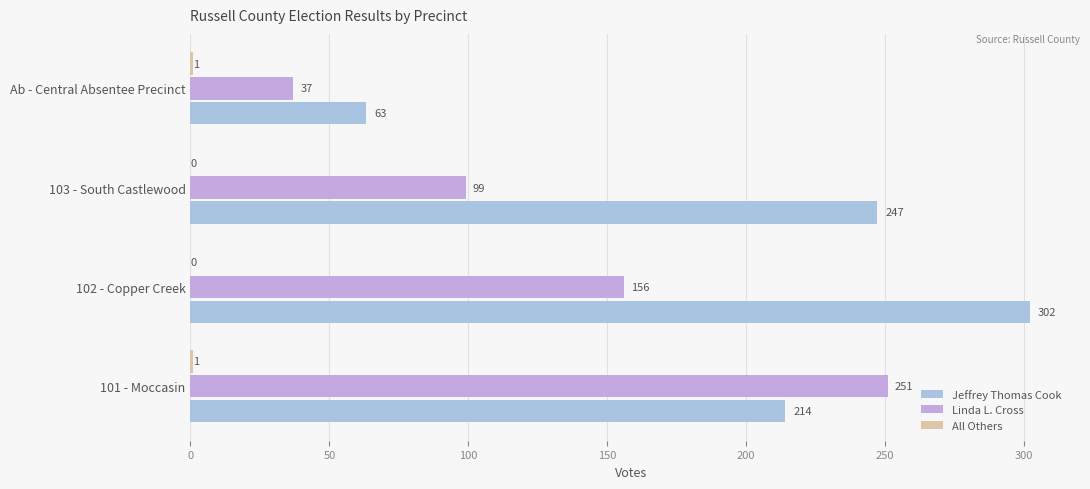

How many distinct data groups are displayed?

3